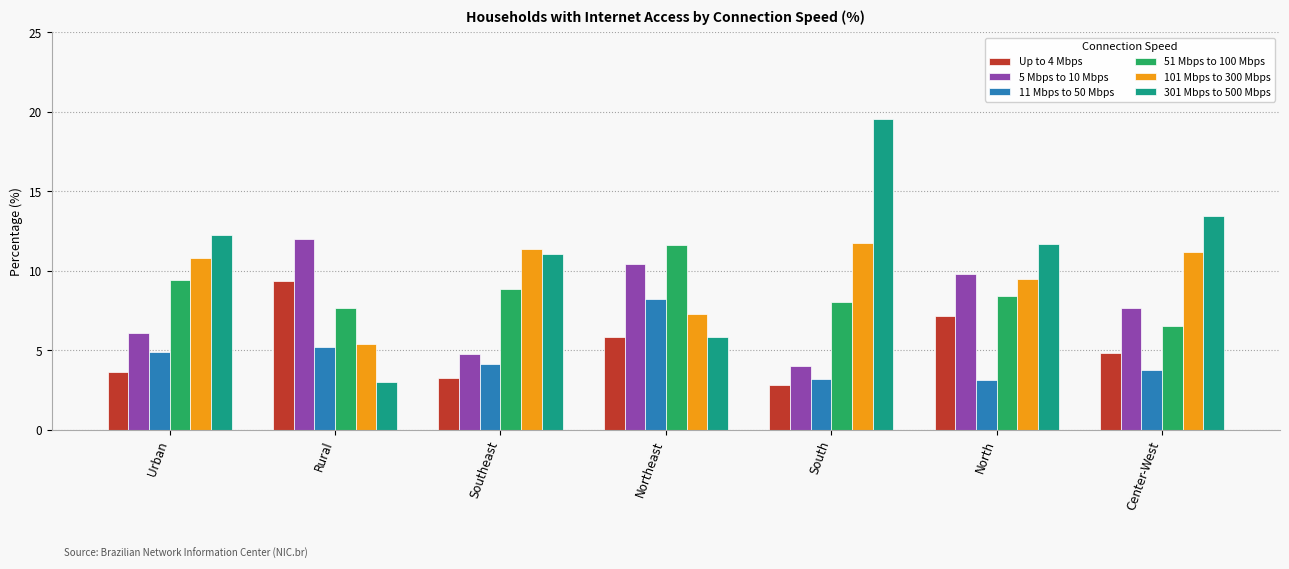

Is it true that 5 Mbps to 10 Mbps equals 6.1 at Urban?

True